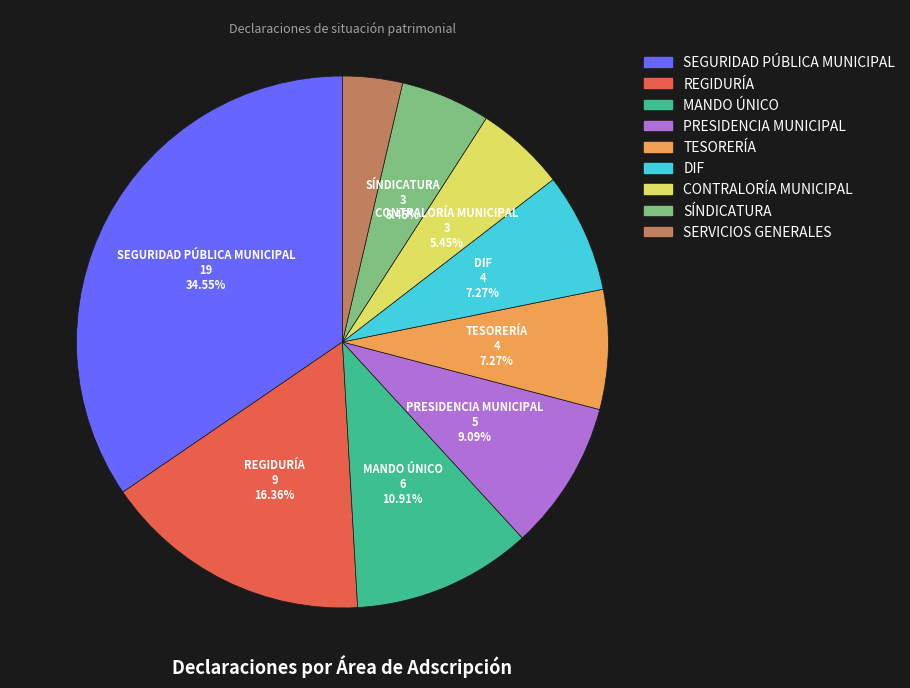

Which slice is the smallest?

SERVICIOS GENERALES